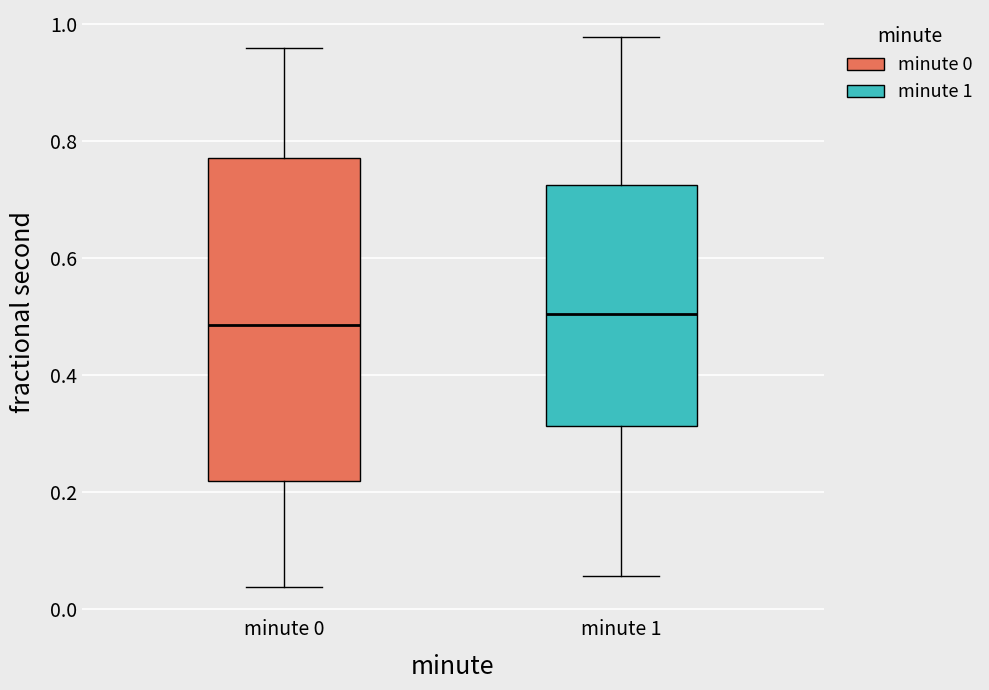

Comparing the boxes themselves (not the whiskers), which one is the tallest?

minute 0